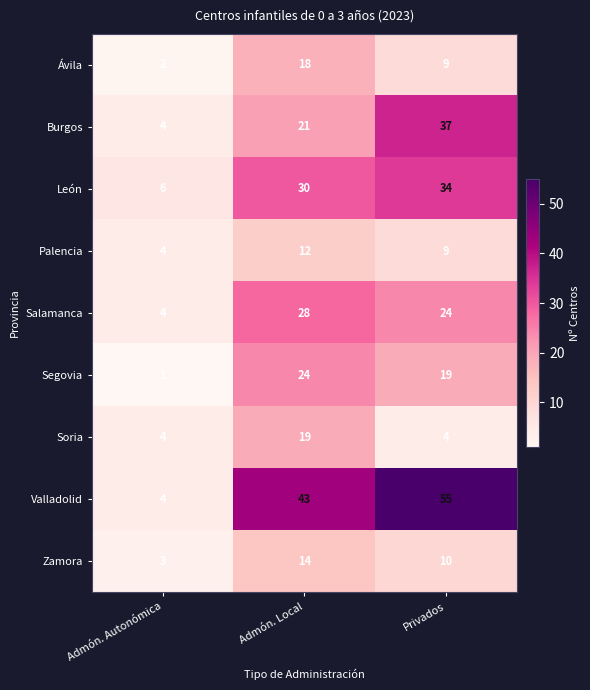

Reading left to right, list all the values displayed in this chart.

Ávila: Admón. Autonómica=2	Admón. Local=18	Privados=9
Burgos: Admón. Autonómica=4	Admón. Local=21	Privados=37
León: Admón. Autonómica=6	Admón. Local=30	Privados=34
Palencia: Admón. Autonómica=4	Admón. Local=12	Privados=9
Salamanca: Admón. Autonómica=4	Admón. Local=28	Privados=24
Segovia: Admón. Autonómica=1	Admón. Local=24	Privados=19
Soria: Admón. Autonómica=4	Admón. Local=19	Privados=4
Valladolid: Admón. Autonómica=4	Admón. Local=43	Privados=55
Zamora: Admón. Autonómica=3	Admón. Local=14	Privados=10